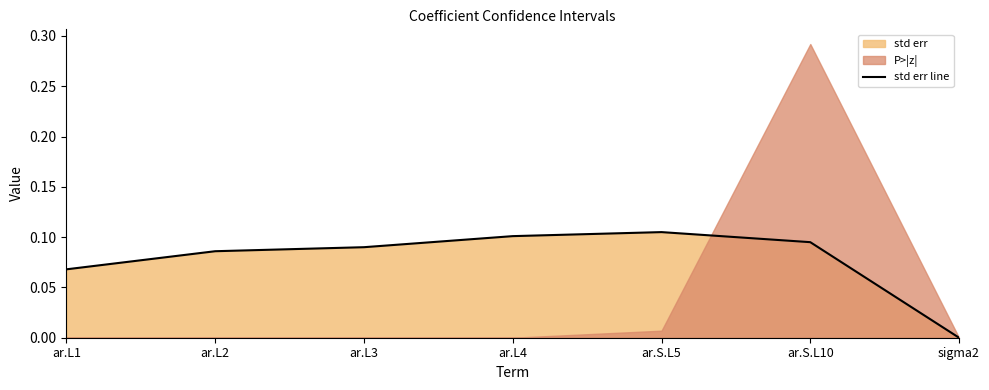

What is the sum of the values at ar.L4 and ar.L1?

0.2